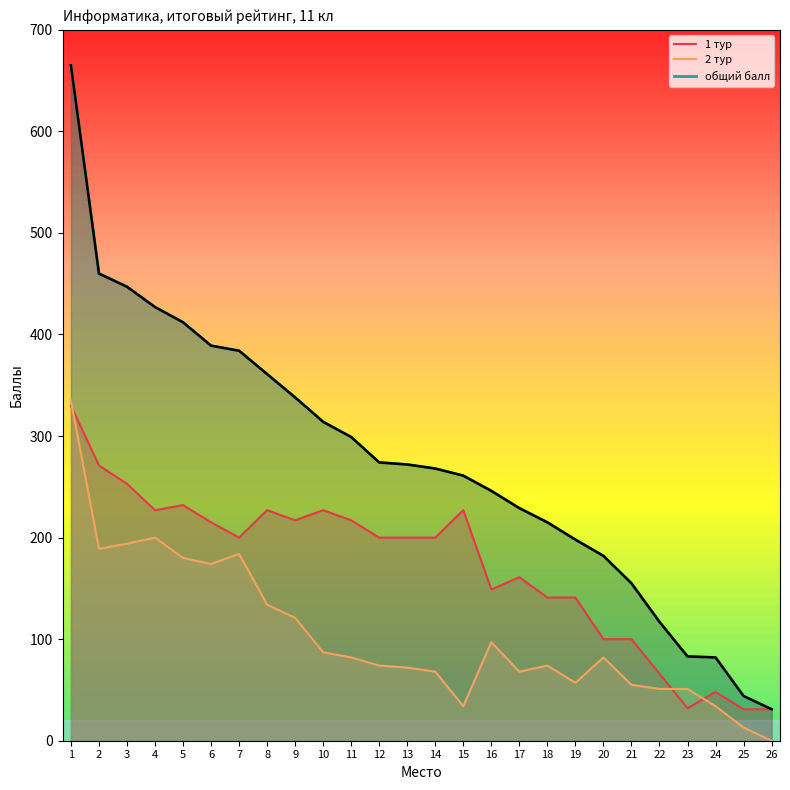

How many lines are shown in the chart?

3